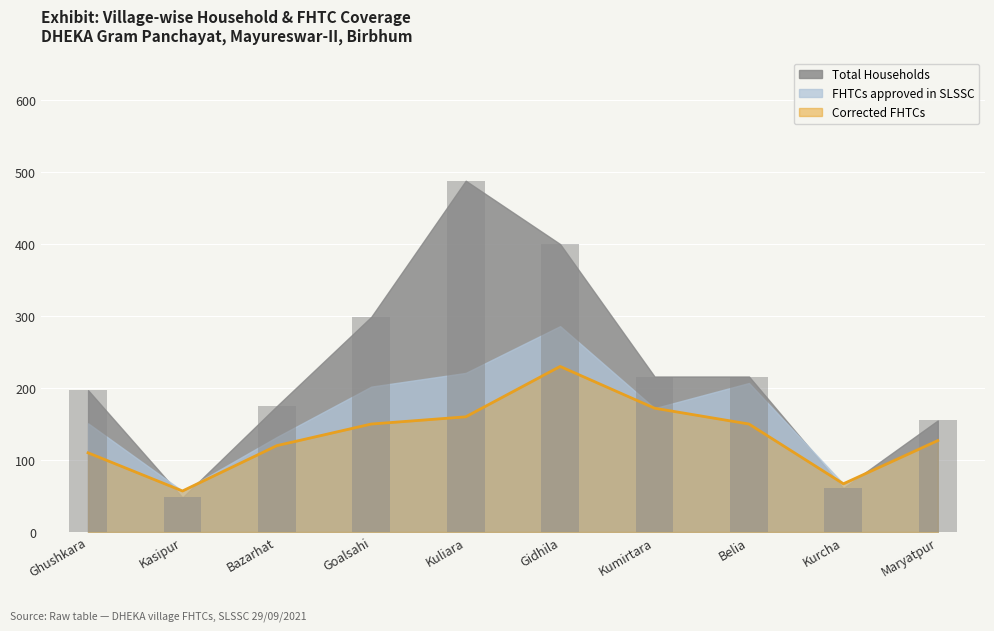

Which series has the widest spread of values?

Total Households